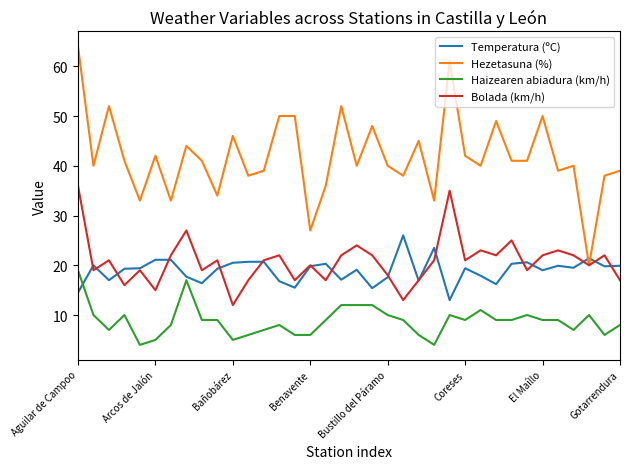

List the series in order of their peak value, highest first.

Hezetasuna (%), Bolada (km/h), Temperatura (ºC), Haizearen abiadura (km/h)